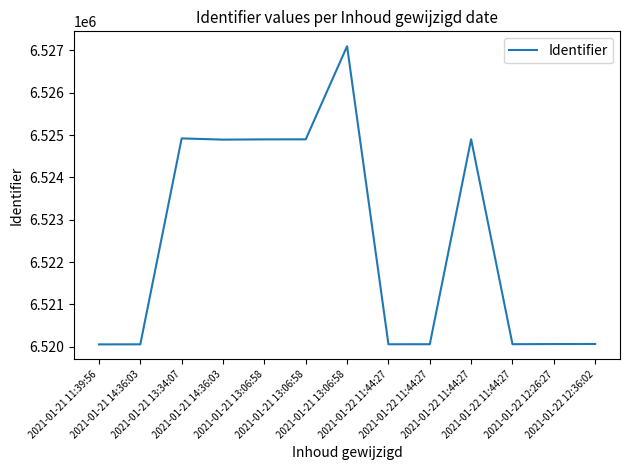

Between 2021-01-22 12:36:02 and 2021-01-22 12:26:27, which is larger?

2021-01-22 12:36:02